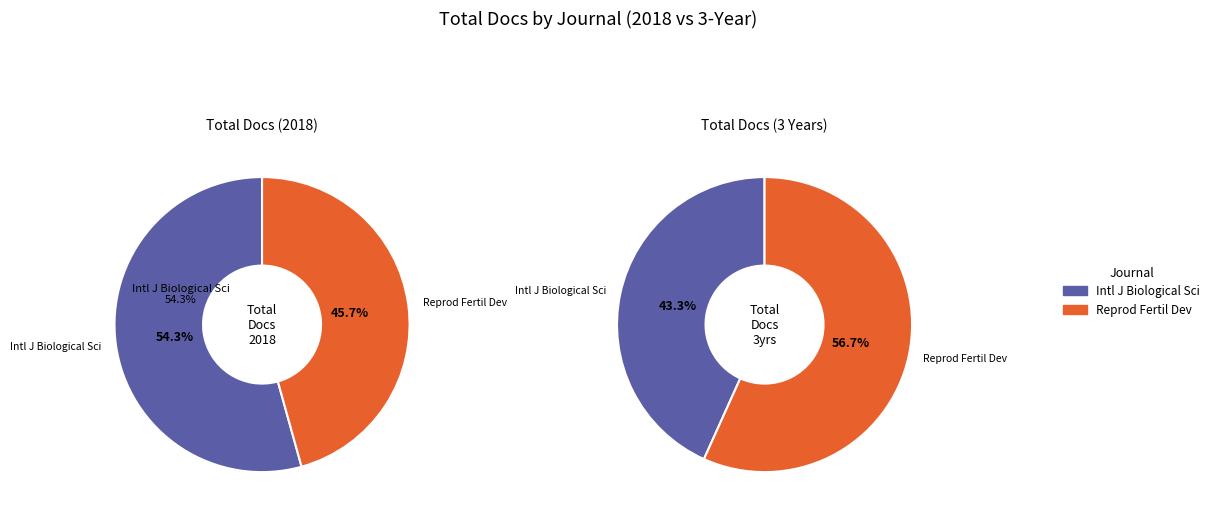

To the nearest percent, what is the combined percentage of International Journal of Biological Sciences and Reproduction, Fertility and Development?

100%